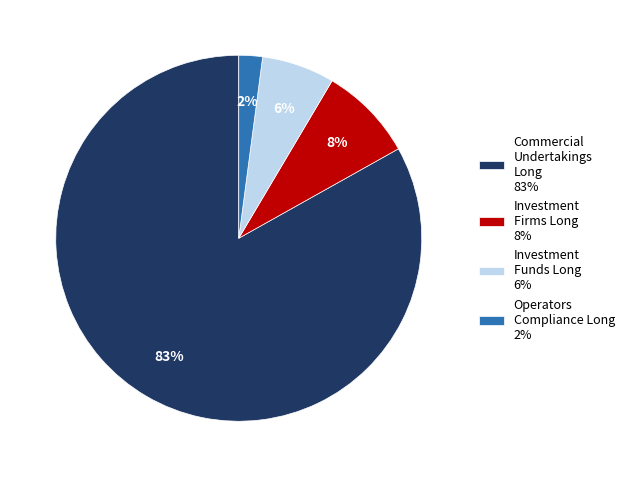

Approximately how many times larger is the value at Investment Funds Long 6% compared to Investment Firms Long 8%?

0.8